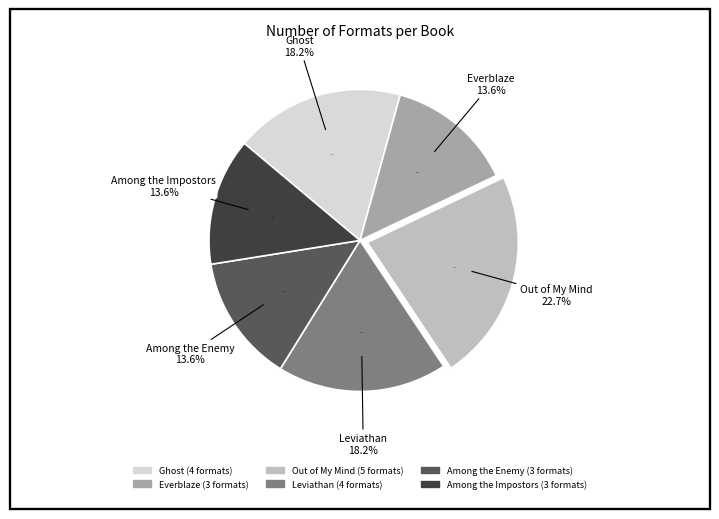

What is the smallest slice in the pie chart?

Everblaze